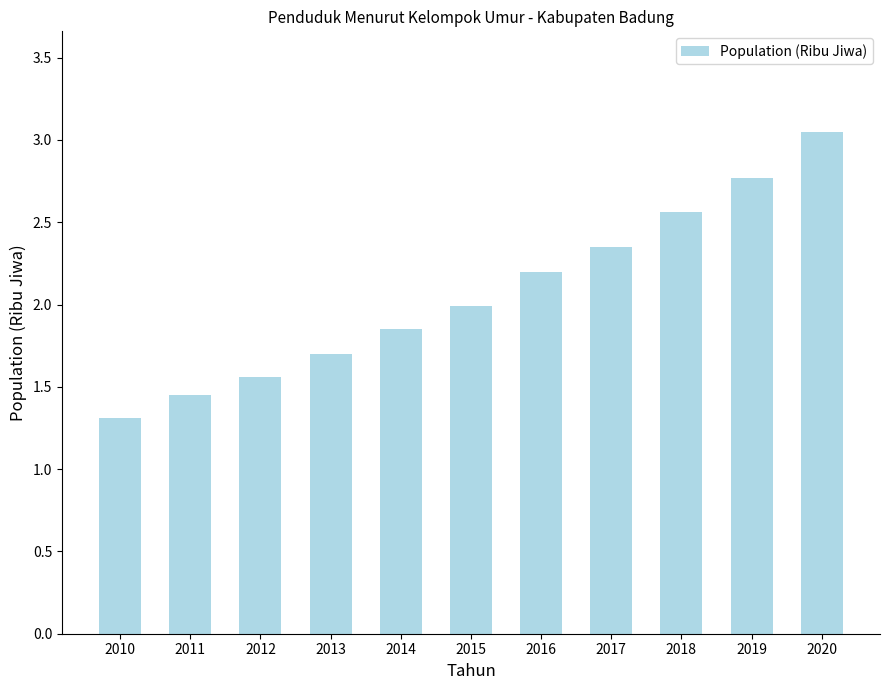

List the labels in order of value, largest first.

2020, 2019, 2018, 2017, 2016, 2015, 2014, 2013, 2012, 2011, 2010